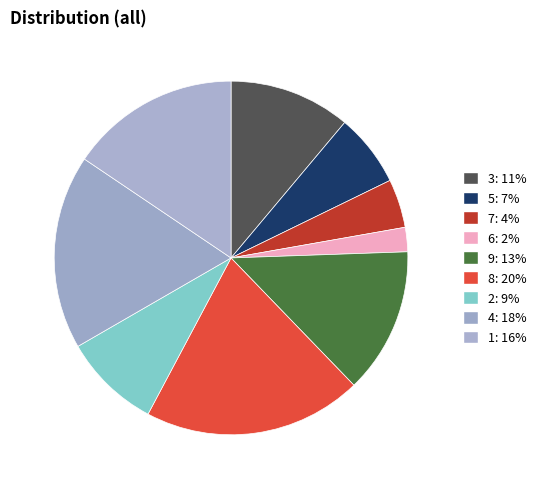

How many slices are in this pie chart?

9